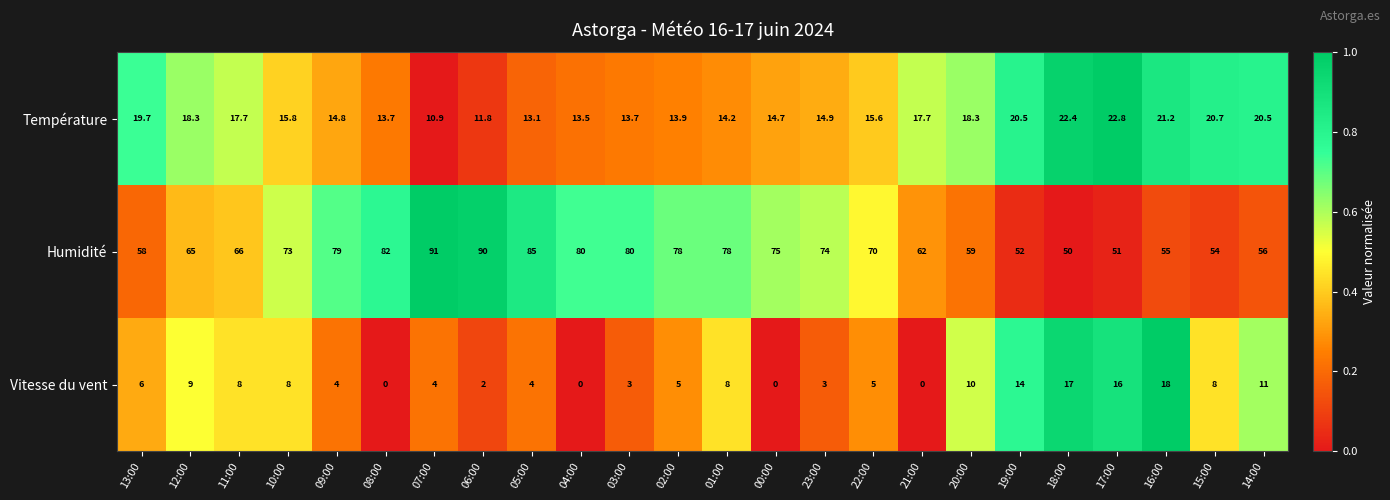

What is the total value across all series at 12:00?

92.3